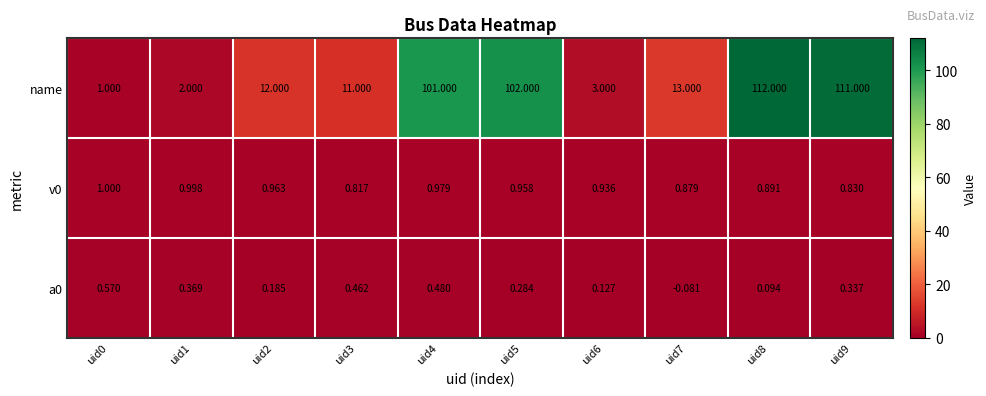

Which series has the largest total across all categories?

name